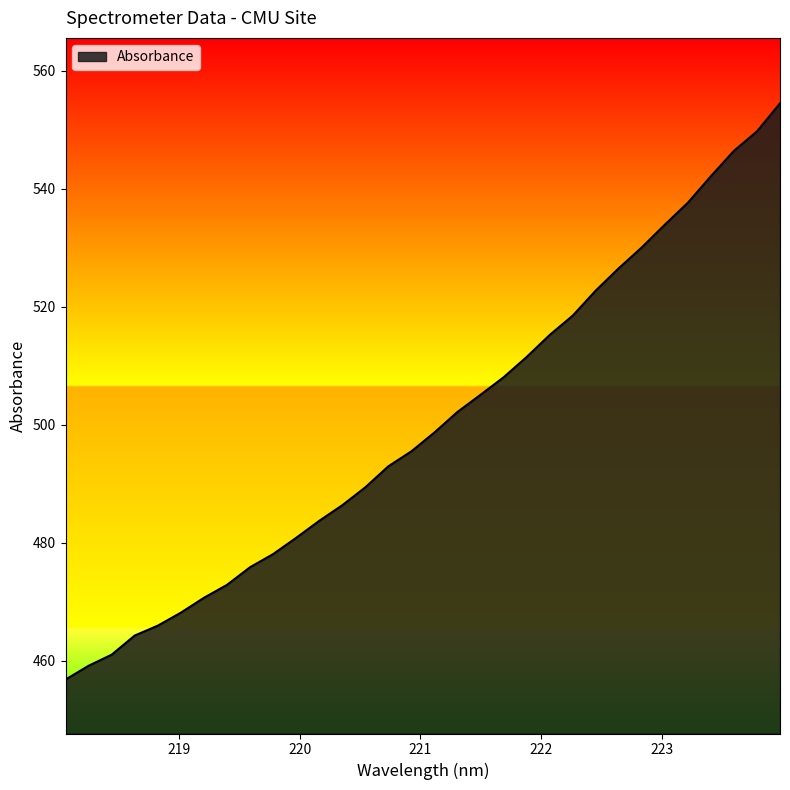

What is the greatest value displayed?

554.4